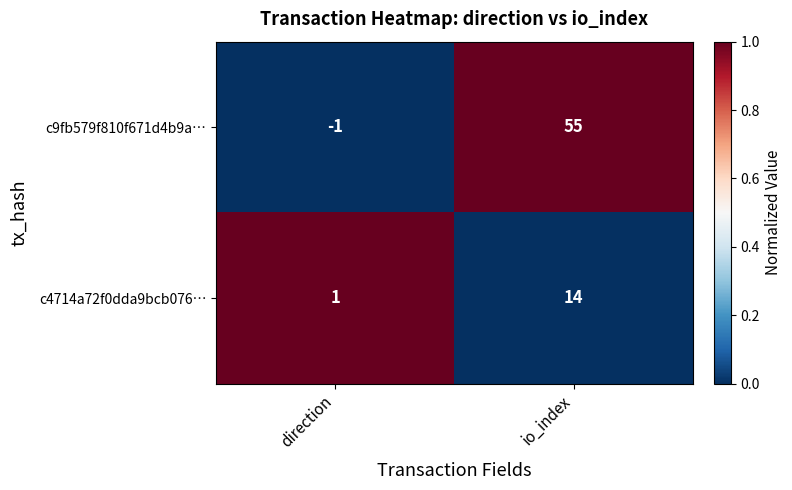

At which category does the chart reach its peak across all series?

io_index